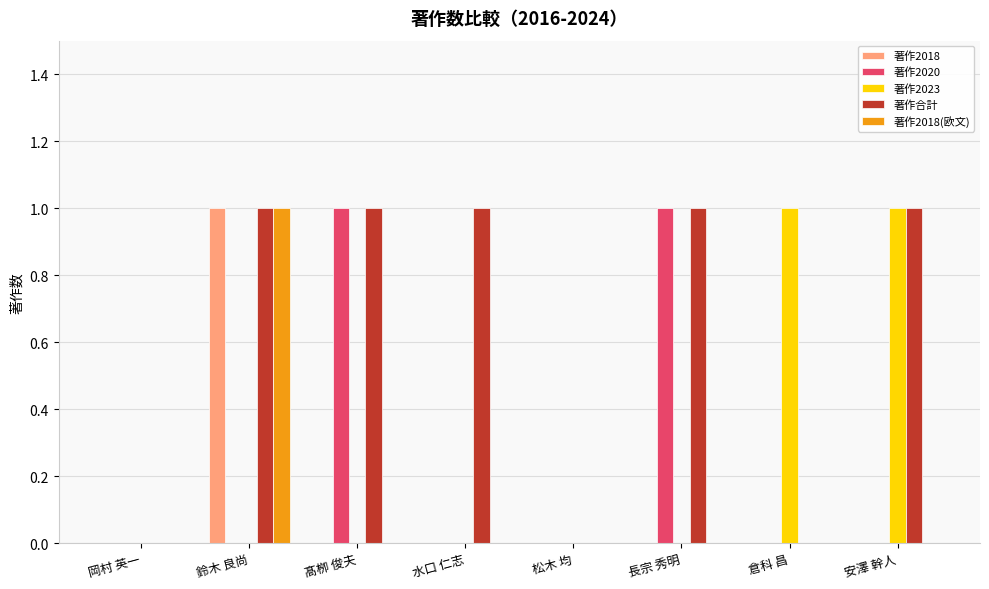

Which series changed the most between 水口 仁志 and 松木 均?

著作合計